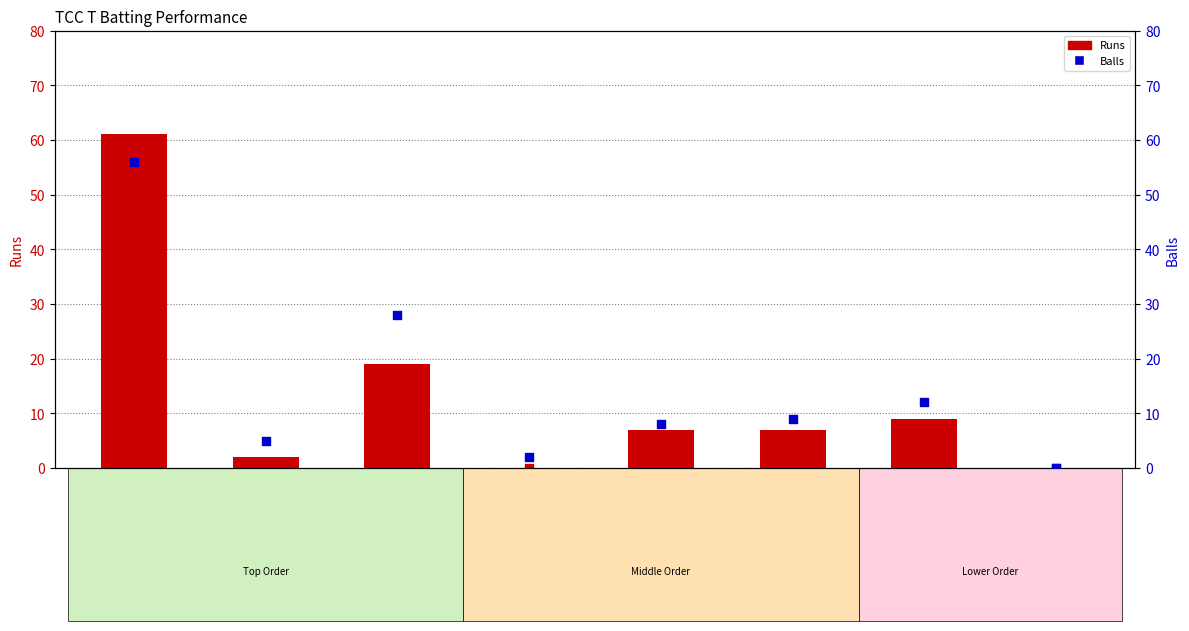

Which series contains the lowest Y value?

Runs